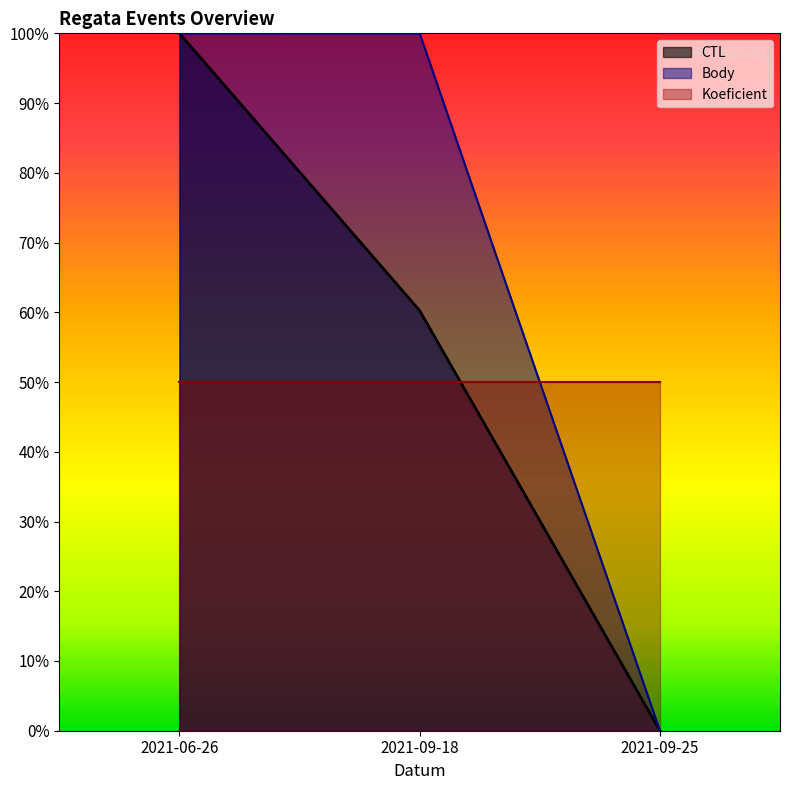

True or false: CTL has a value of 1.0 at 2021-06-26.

True